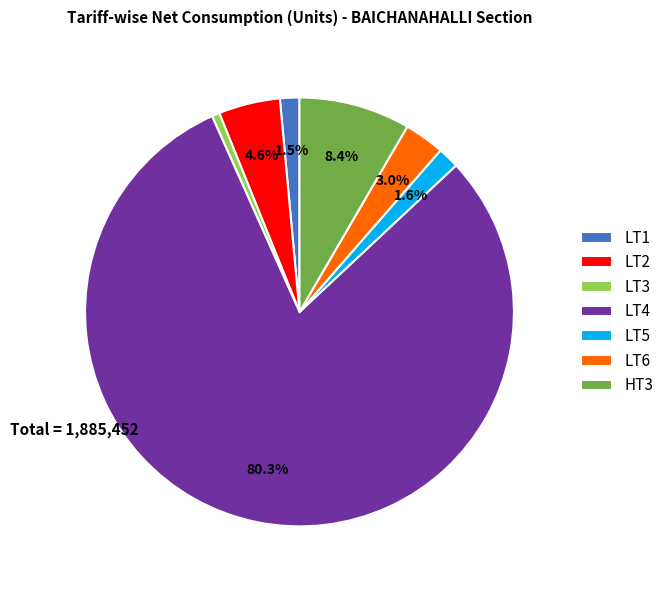

To the nearest percent, what is the average slice percentage?

14%